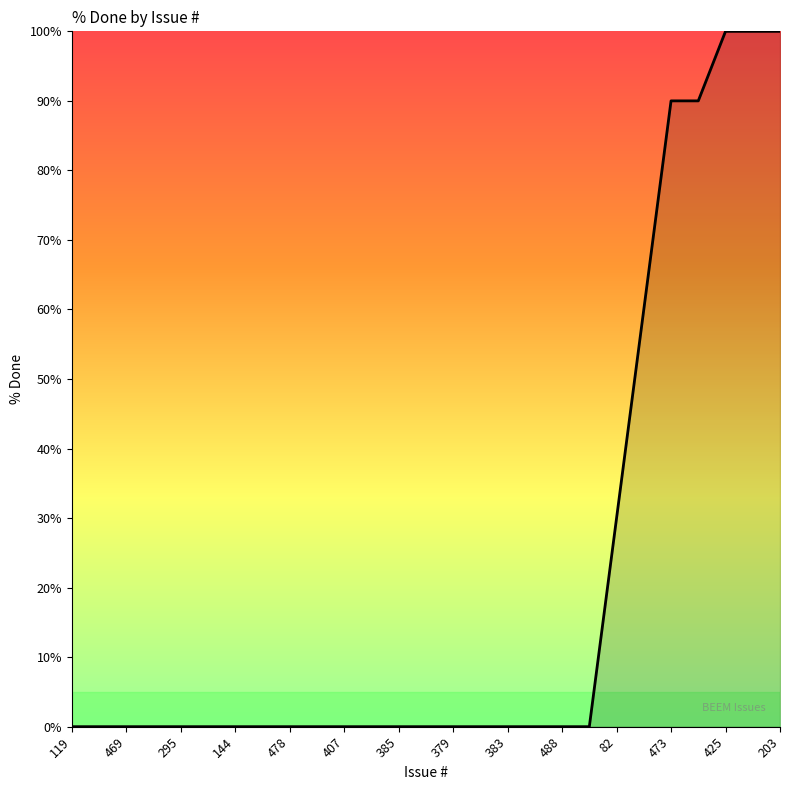

What is the maximum value shown in the chart?

100